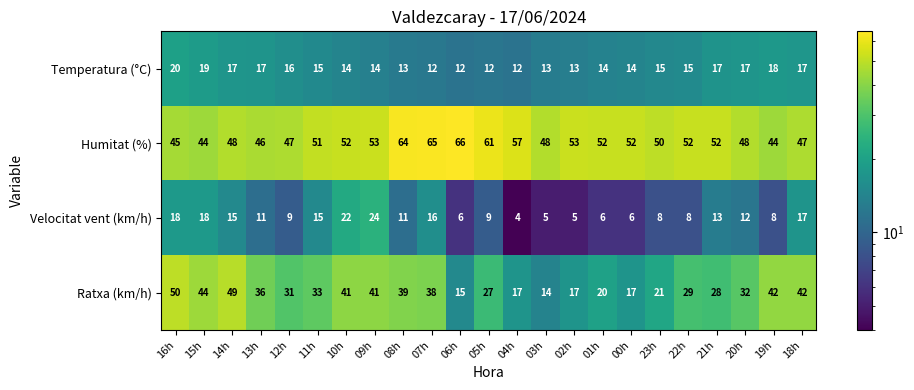

What is the total value across all series at 18h?

123